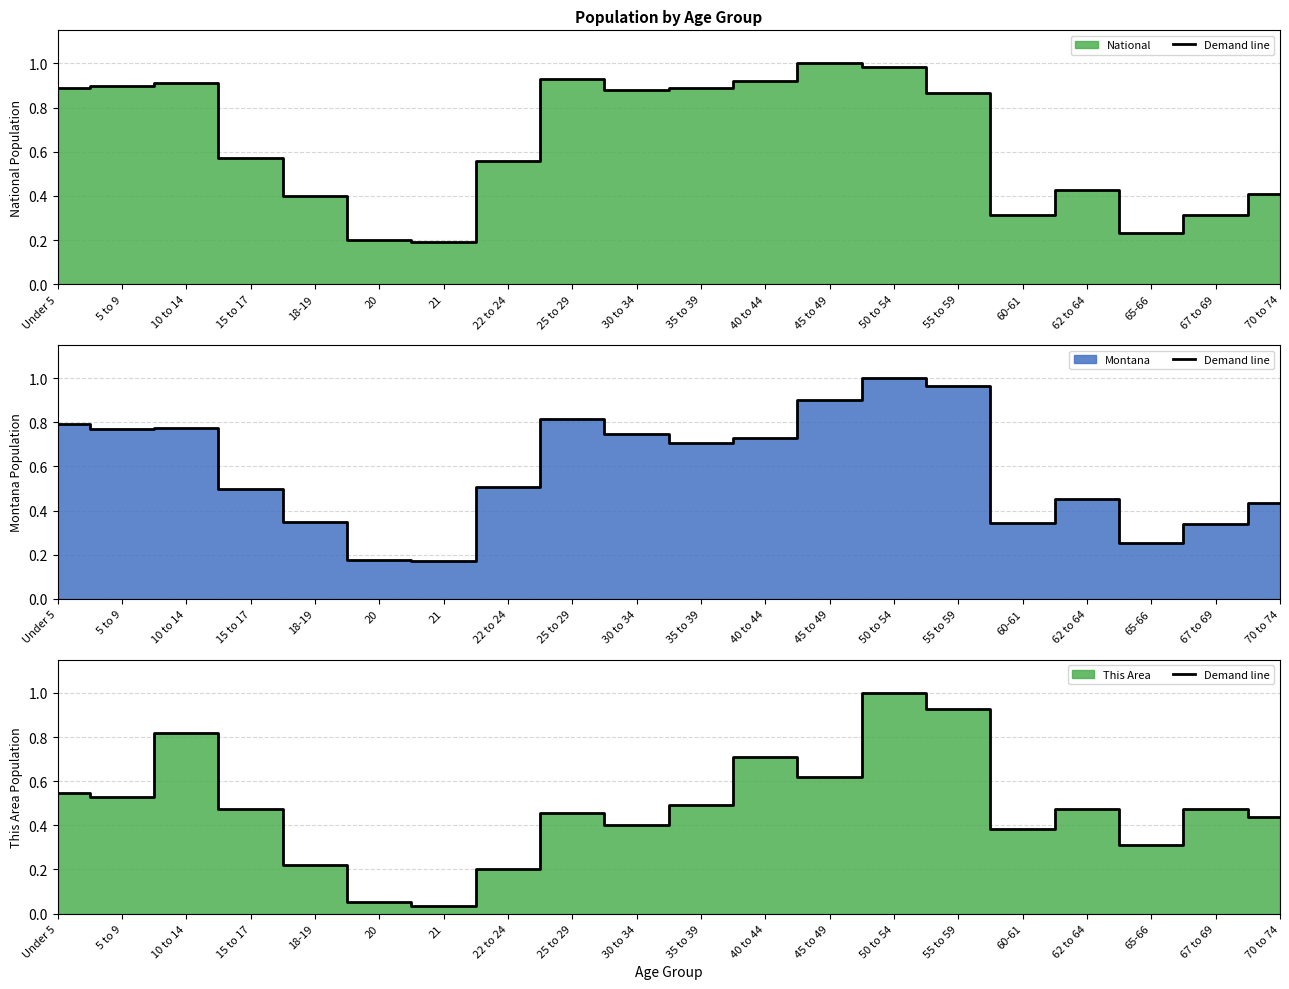

Reading left to right, transcribe all the data shown in this chart.

0.5	0.5	0.8	0.5	0.2	0.1	0.0	0.2	0.5	0.4	0.5	0.7	0.6	1.0	0.9	0.4	0.5	0.3	0.5	0.4